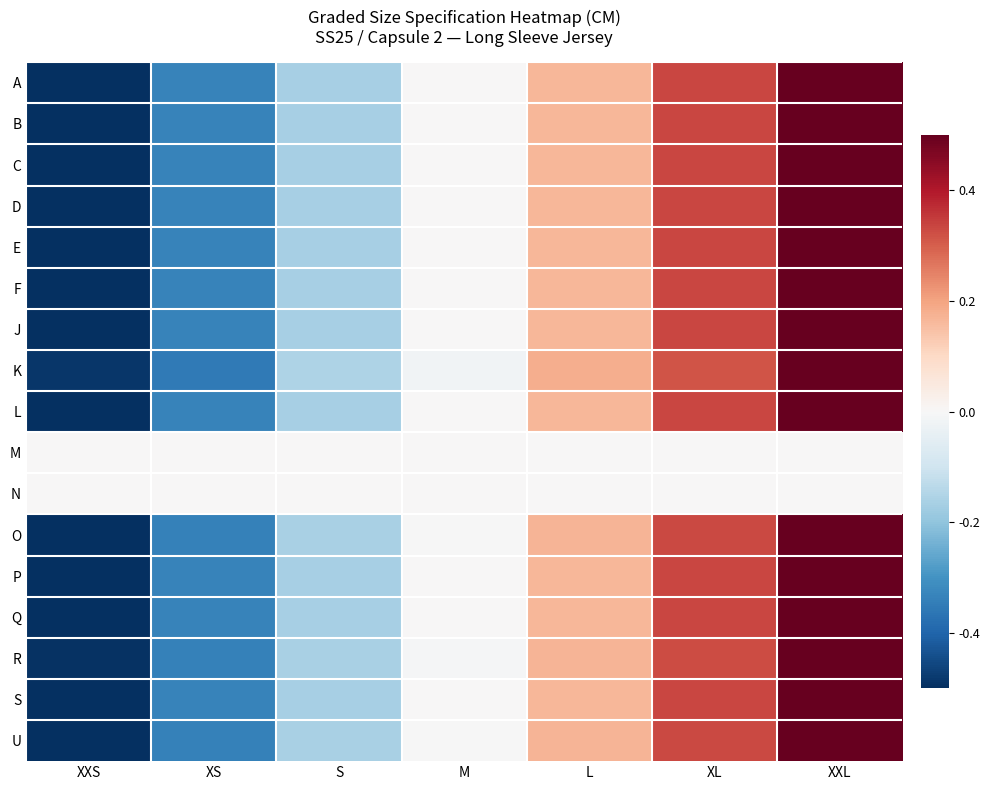

Which series has the widest spread of values?

A